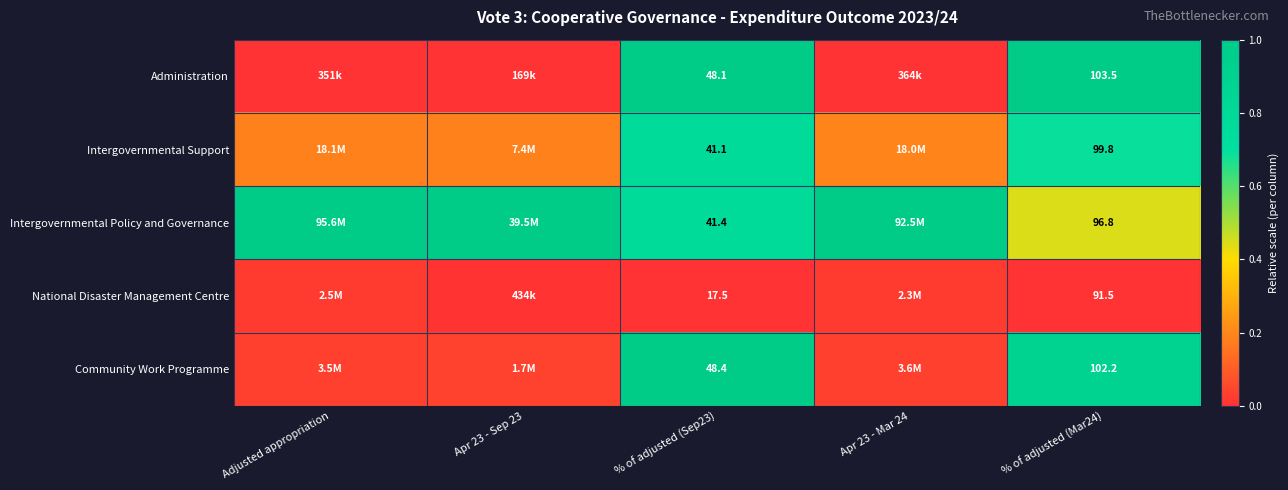

Between % of adjusted (Sep23) and % of adjusted (Mar24), which series saw the biggest shift?

National Disaster Management Centre